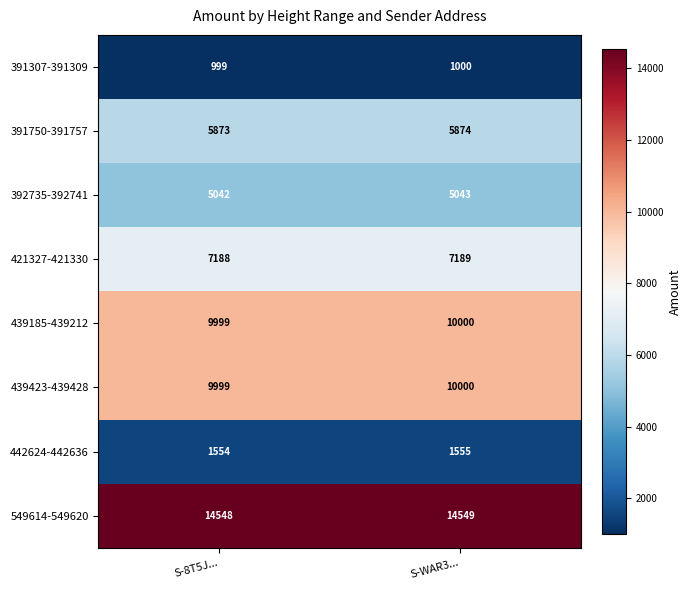

What is the approximate value of 391750-391757 at S-8T5J...?

5873